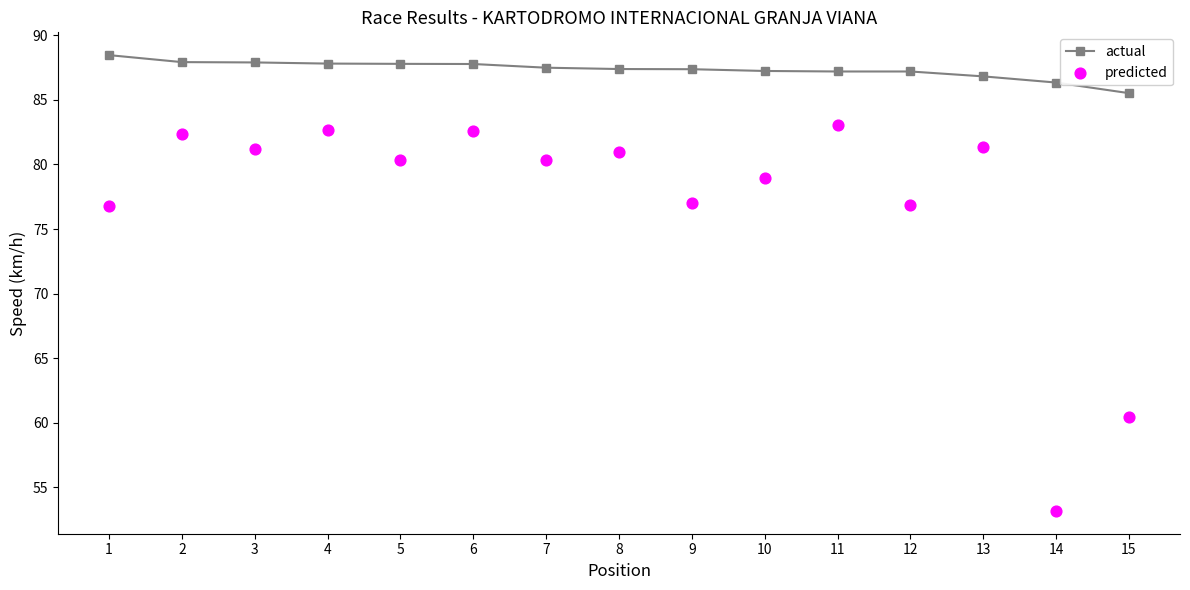

Which series contains the highest Y value?

actual